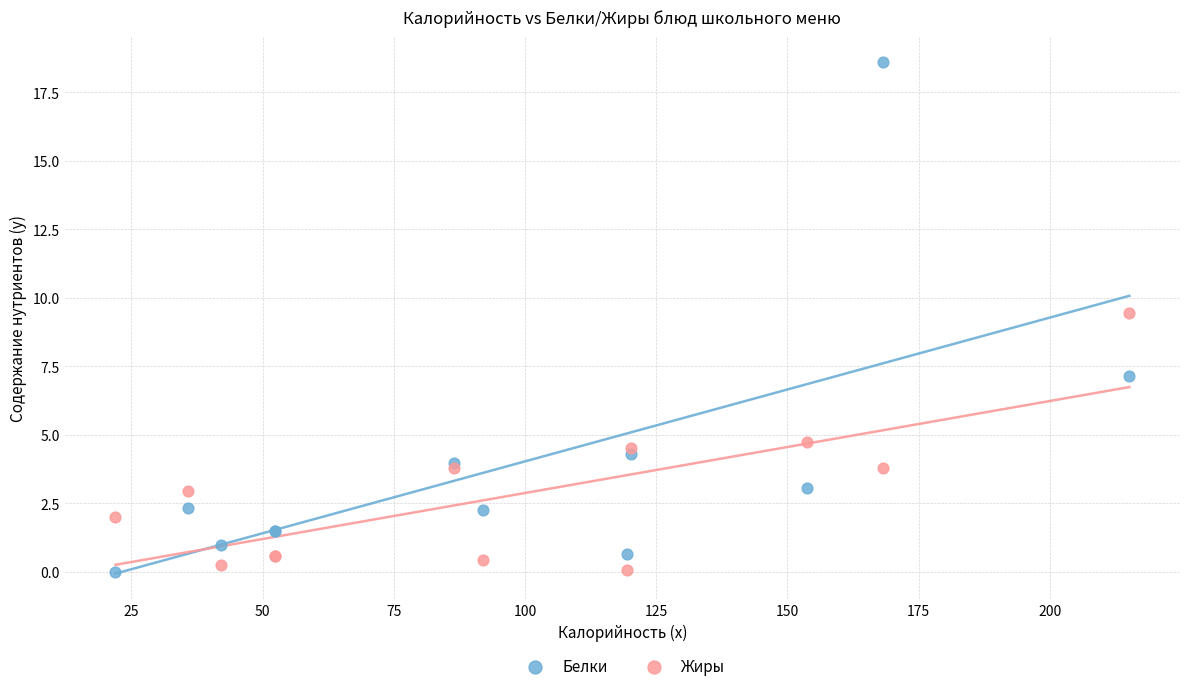

Which series has the largest Y range (max minus min)?

Белки